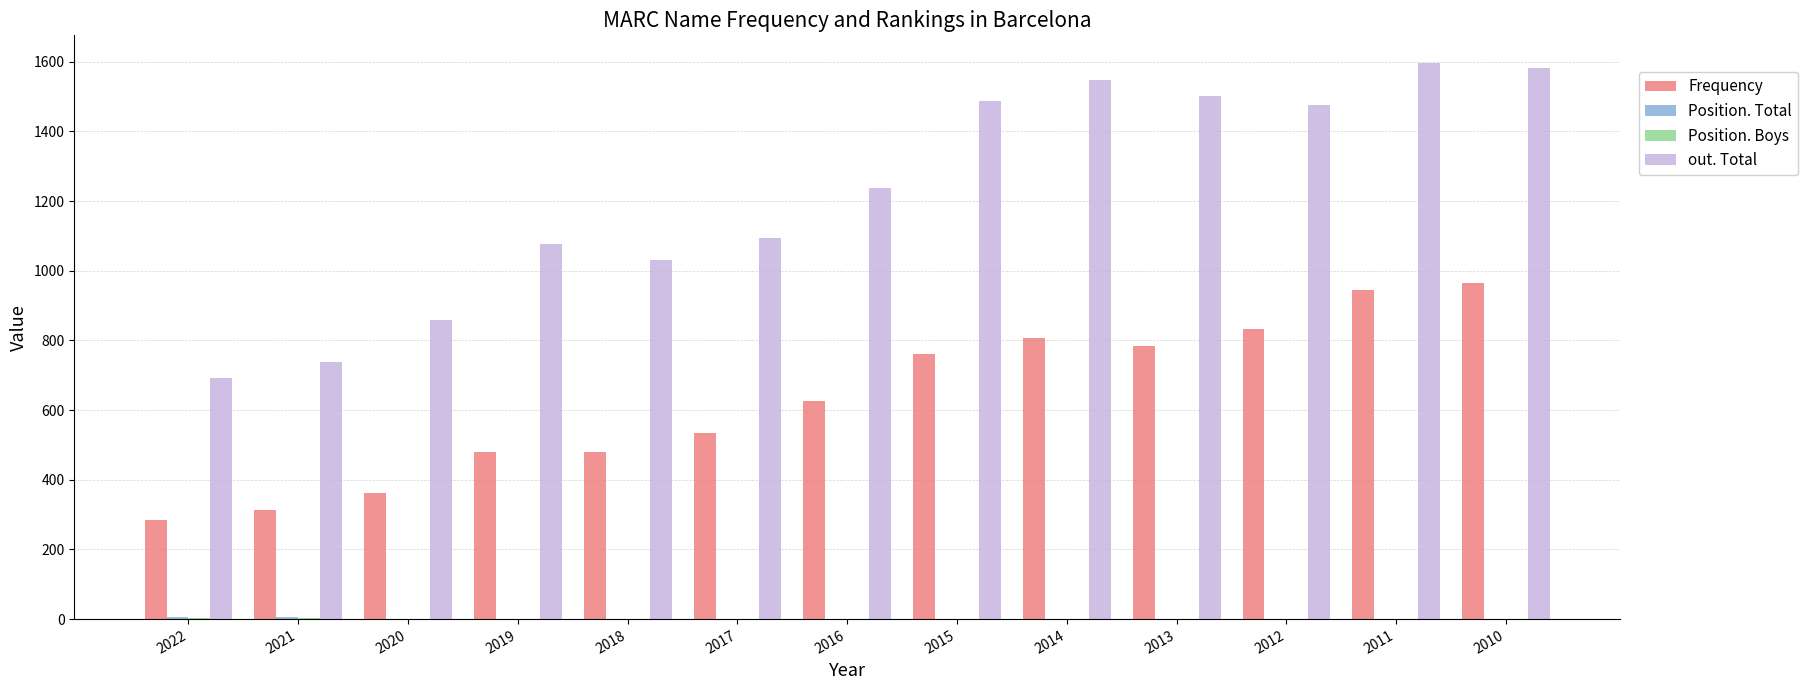

What is the maximum value for out. Total?

1596